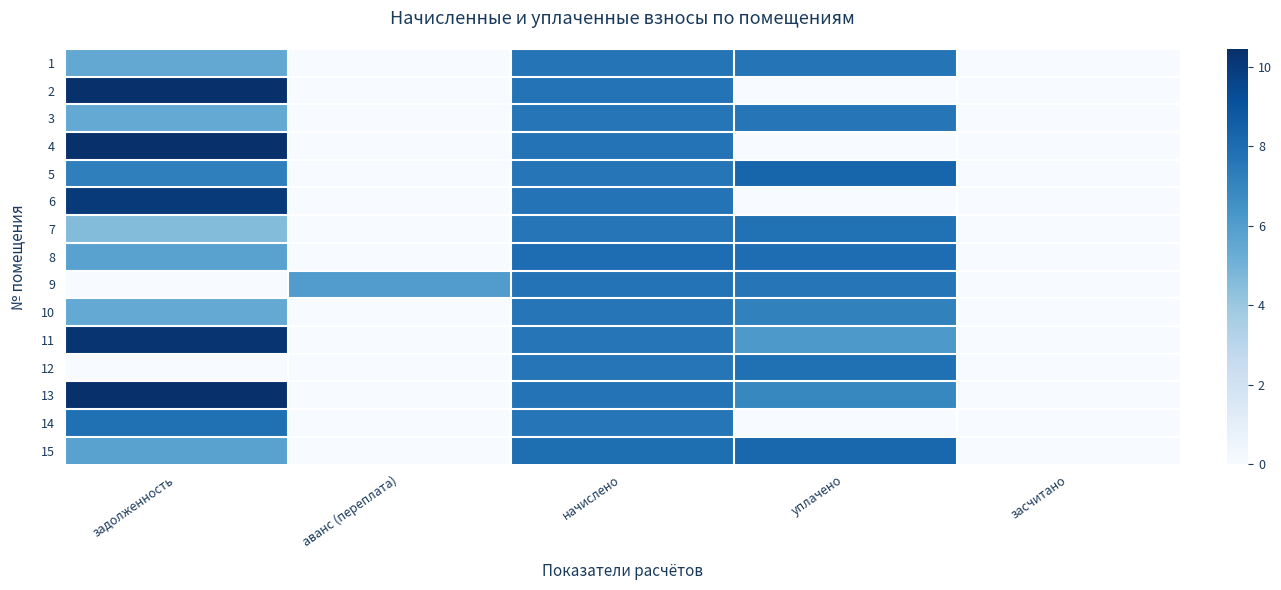

Between начислено and задолженность, which is larger?

начислено